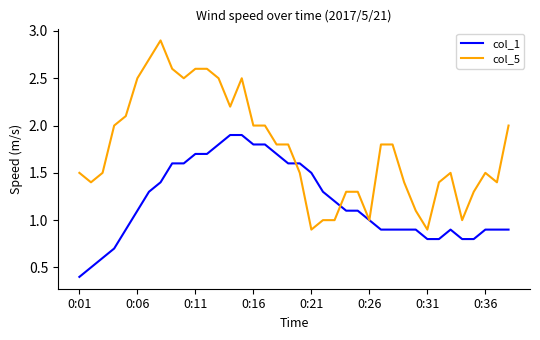

Which series has the largest range (max minus min)?

col_5